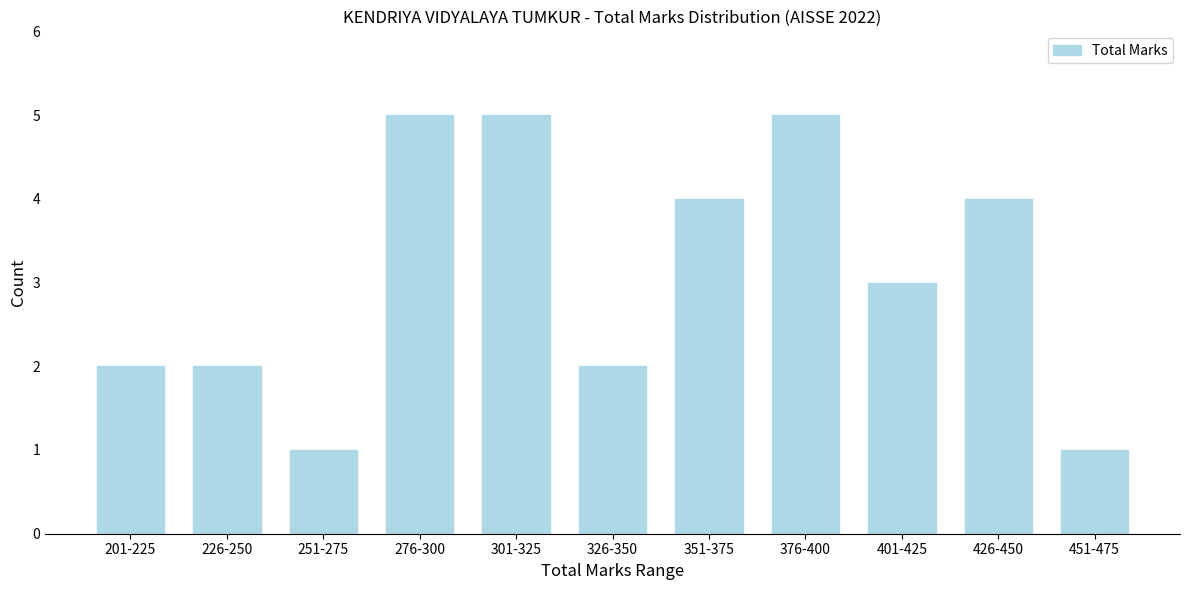

Reading left to right, what are all the values shown in this chart?

201-225=2	226-250=2	251-275=1	276-300=5	301-325=5	326-350=2	351-375=4	376-400=5	401-425=3	426-450=4	451-475=1